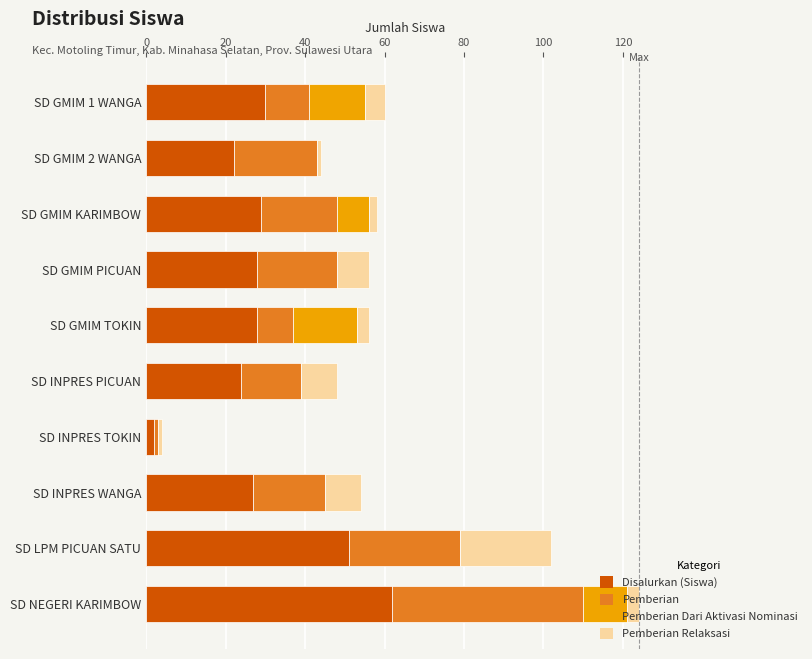

At which label does Disalurkan (Siswa) reach its peak?

SD NEGERI KARIMBOW